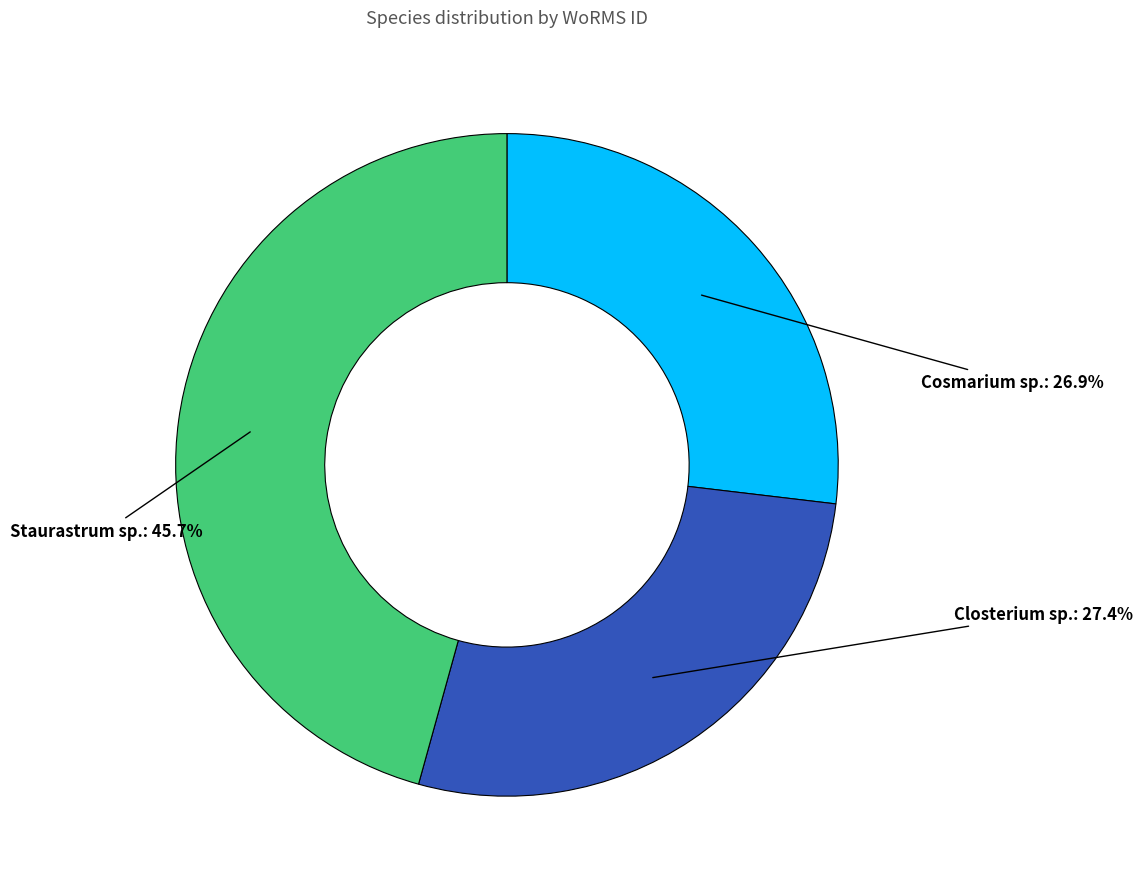

Which category has the biggest portion of the pie?

Staurastrum sp.